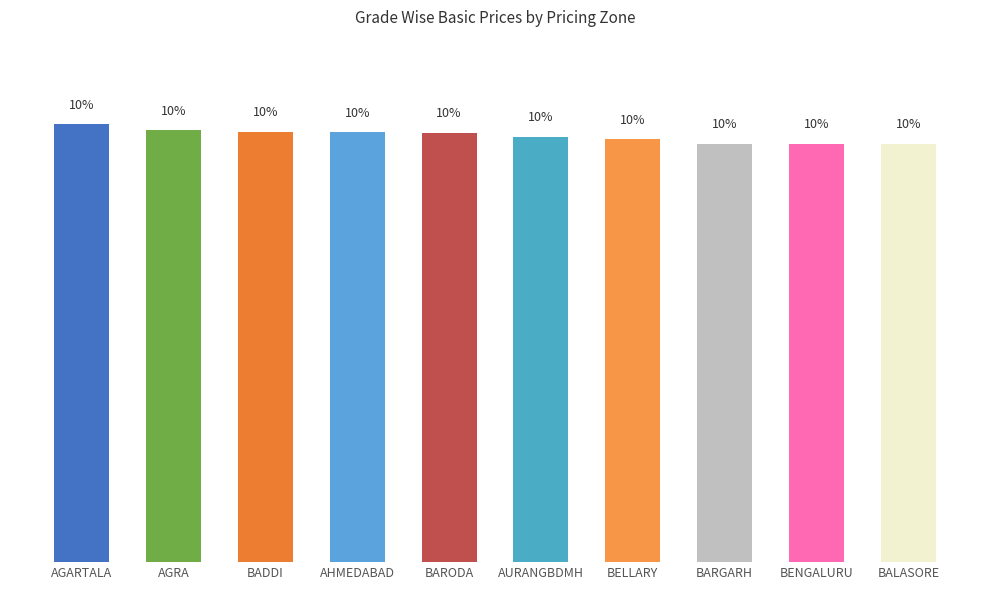

What is the label of the 10th bar from the left?

BALASORE